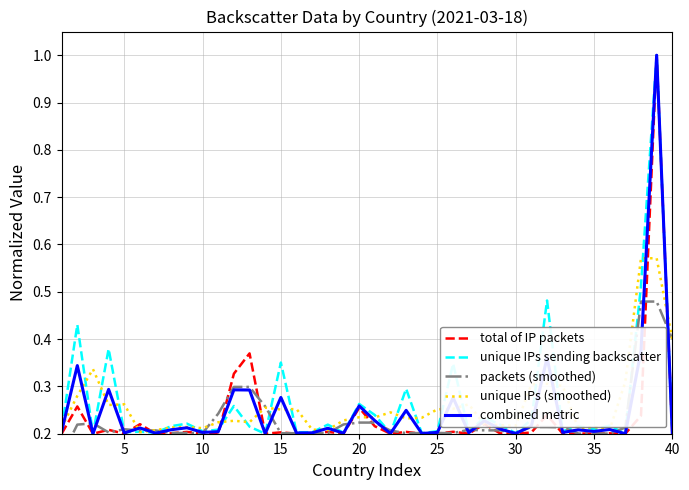

What is the spread (max minus min) of values at 20?

0.1